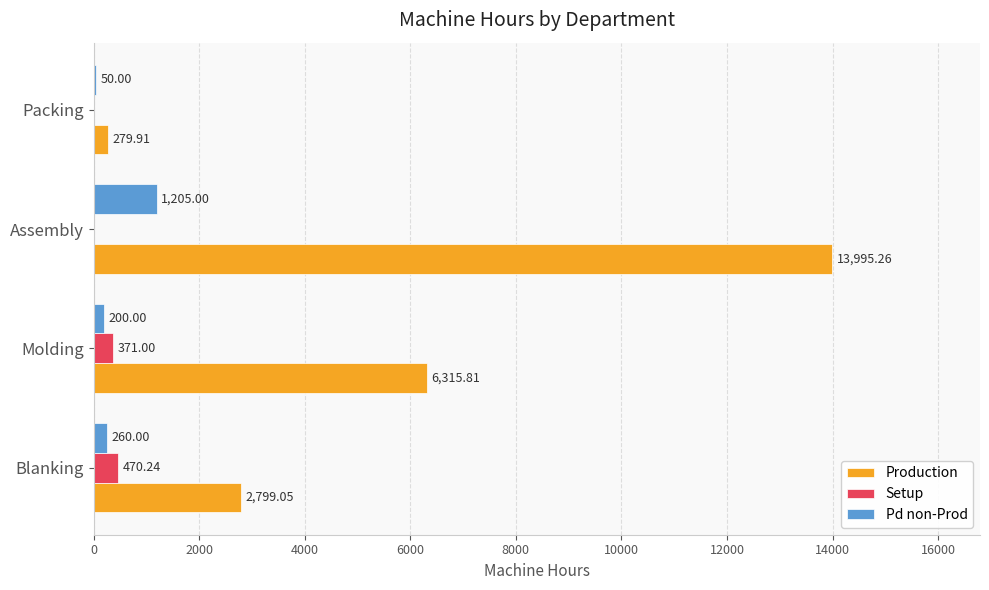

Which series has the largest total across all categories?

Production